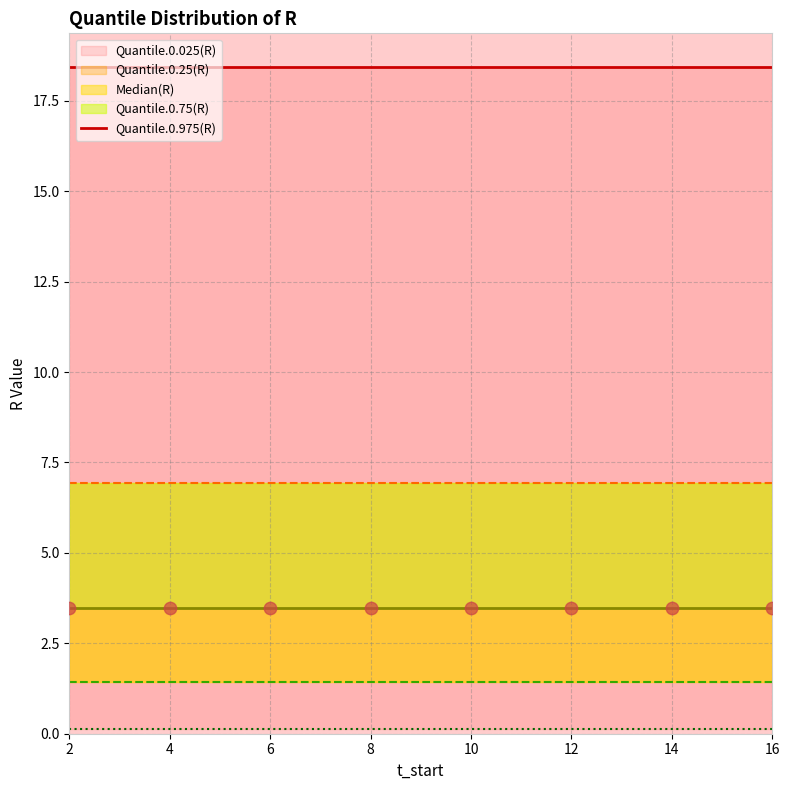

Which series has the widest spread of Y values?

Quantile.0.025(R)